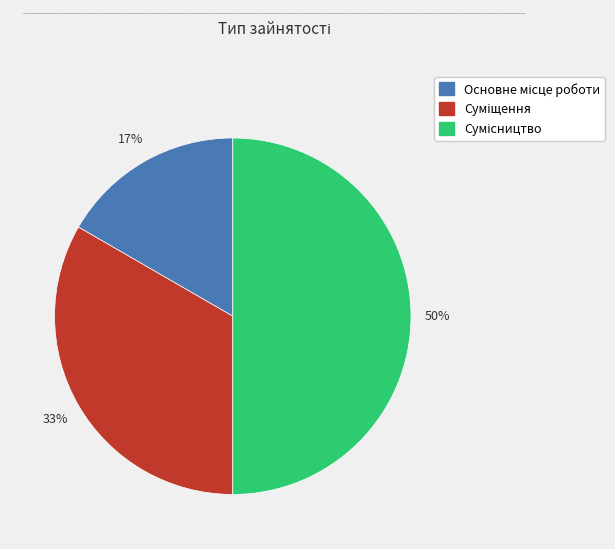

To the nearest percent, what is the average slice percentage?

33%